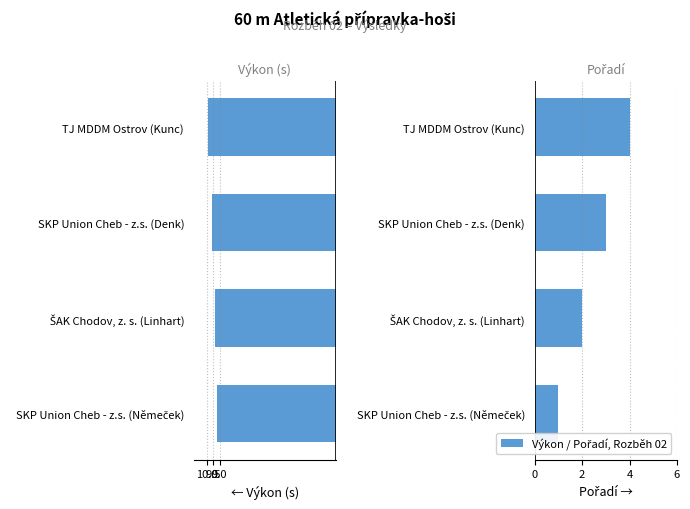

The Výkon (s) series shows -9.4 at ŠAK Chodov, z. s. (Linhart). True or false?

True